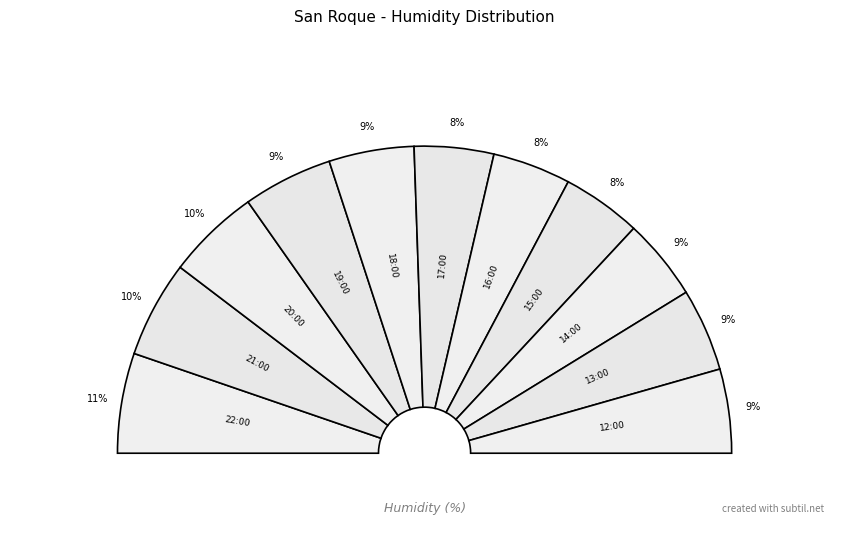

Do 20:00 and 18:00 together represent more than half of the pie?

No